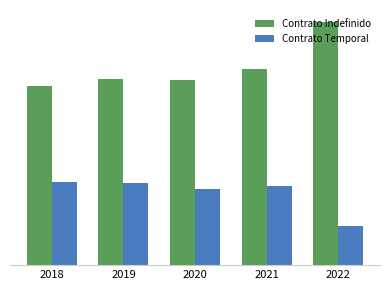

Which category has the highest value in the Contrato Indefinido series?

2022